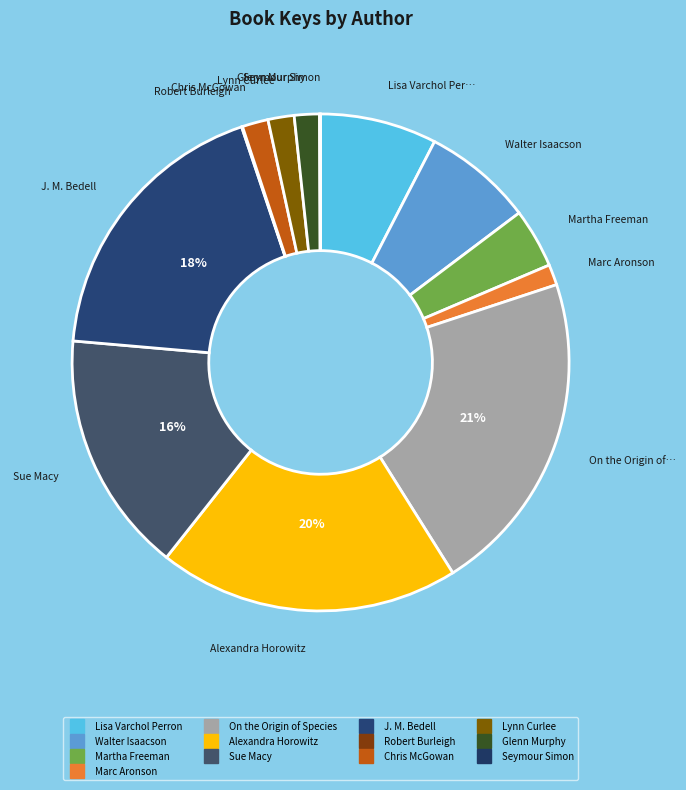

Is it true that J. M. Bedell is 18% of the pie?

True